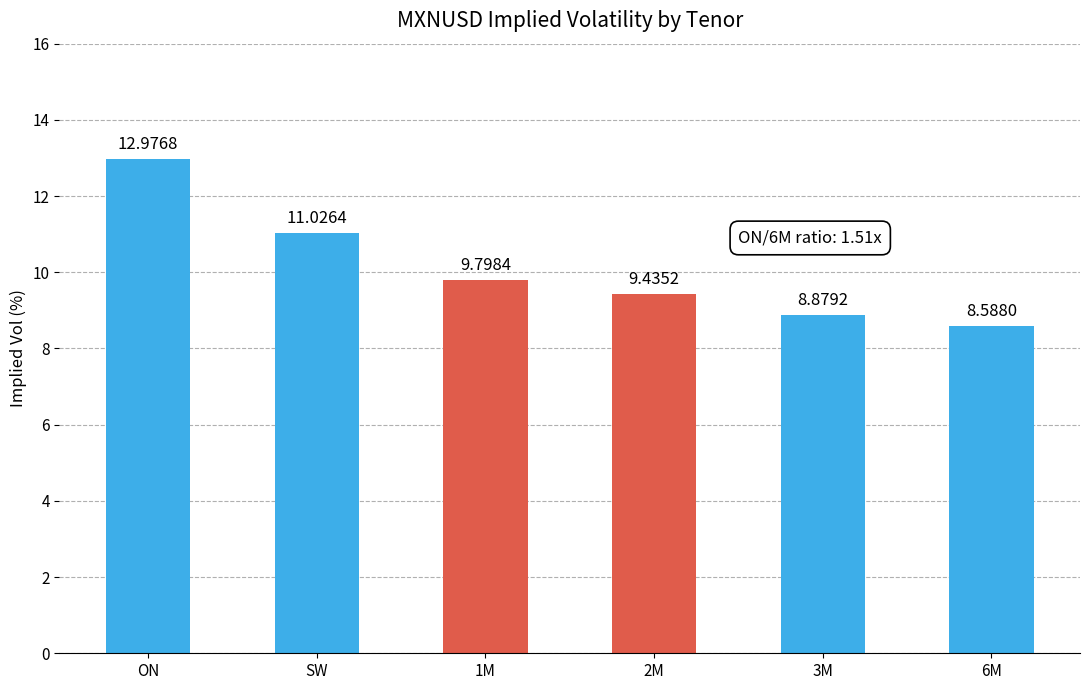

Which has a higher value, 6M or 1M?

1M